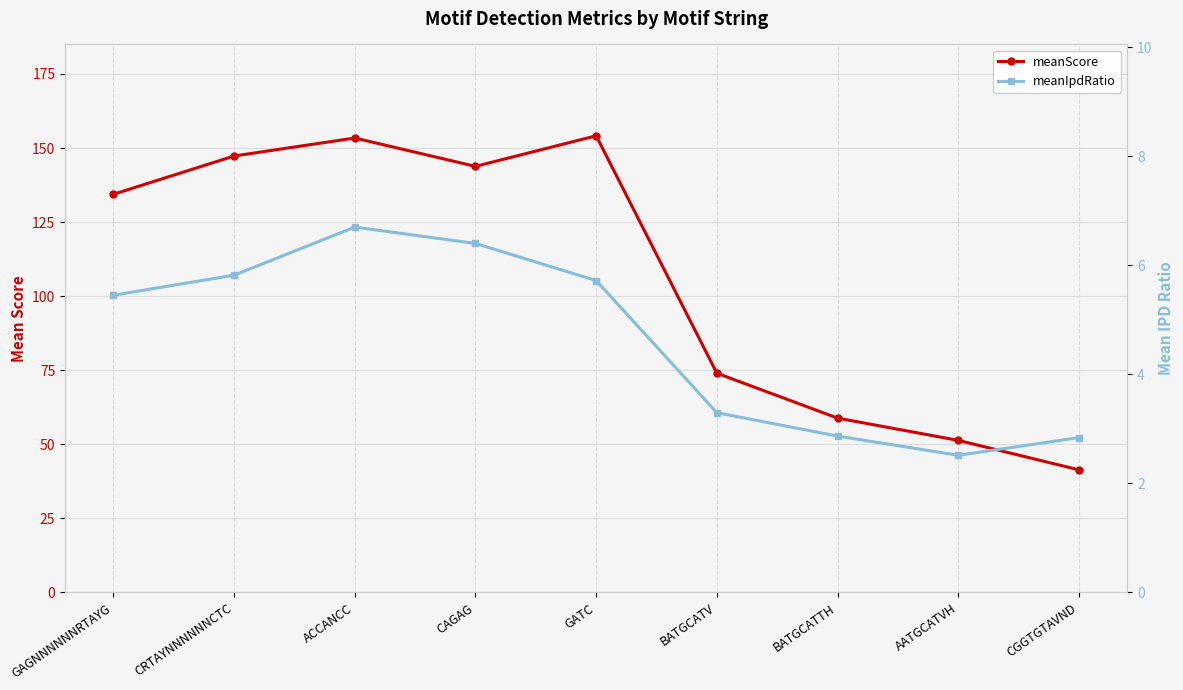

Reading right to left, transcribe all the data shown in this chart.

meanScore: CGGTGTAVND=41.4	AATGCATVH=51.3	BATGCATTH=58.9	BATGCATV=74.0	GATC=154.1	CAGAG=143.8	ACCANCC=153.4	CRTAYNNNNNNCTC=147.3	GAGNNNNNNRTAYG=134.4
meanIpdRatio: CGGTGTAVND=2.8	AATGCATVH=2.5	BATGCATTH=2.9	BATGCATV=3.3	GATC=5.7	CAGAG=6.4	ACCANCC=6.7	CRTAYNNNNNNCTC=5.8	GAGNNNNNNRTAYG=5.5